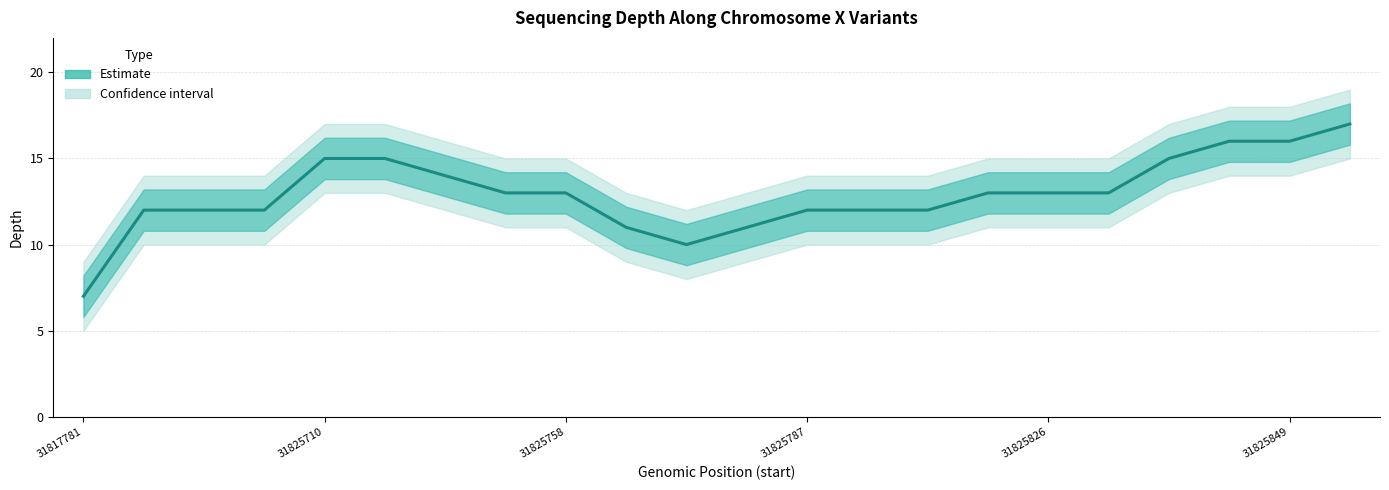

How many data points are less than 13?

10